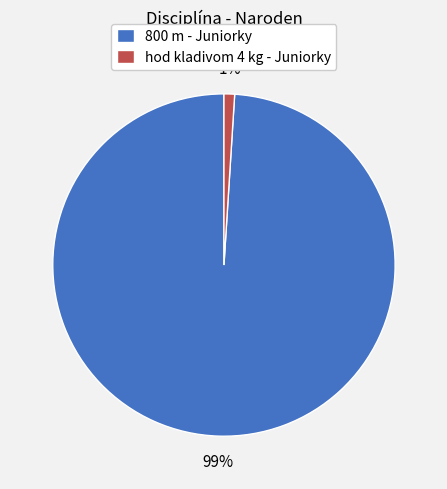

Which category has the biggest portion of the pie?

800 m - Juniorky